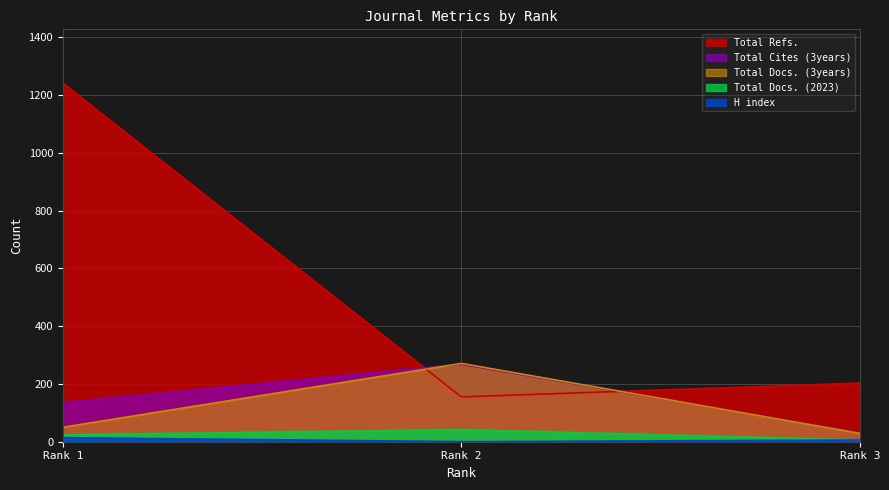

Reading left to right, extract all data points from this chart.

H index: 1=14	2=0	3=6
Total Docs. (2023): 1=24	2=42	3=6
Total Docs. (3years): 1=50	2=271	3=29
Total Refs.: 1=1241	2=155	3=203
Total Cites (3years): 1=135	2=268	3=31